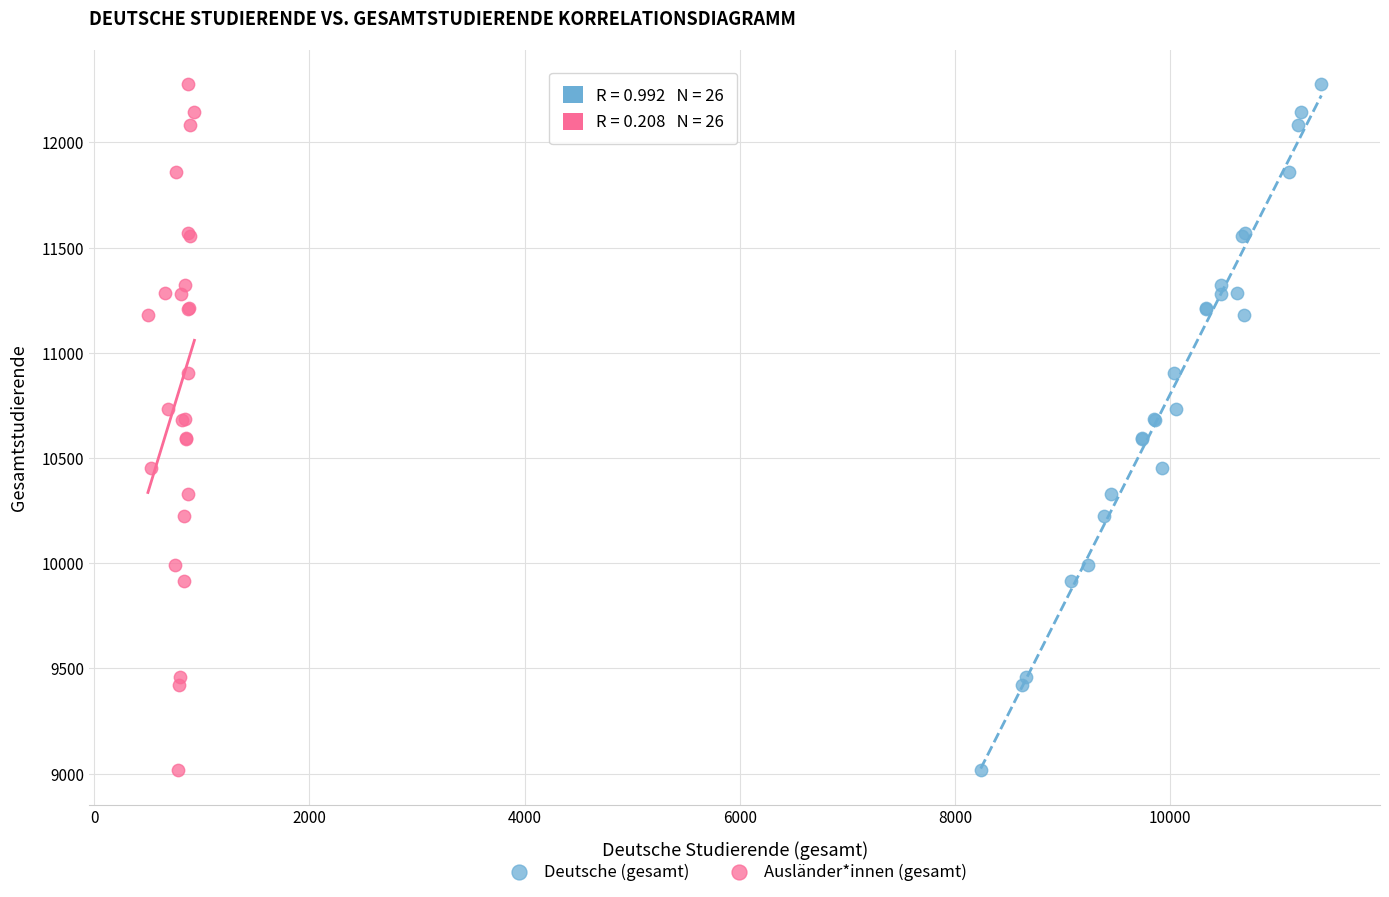

What are all the series names shown in the legend?

Deutsche (gesamt), Ausländer*innen (gesamt)